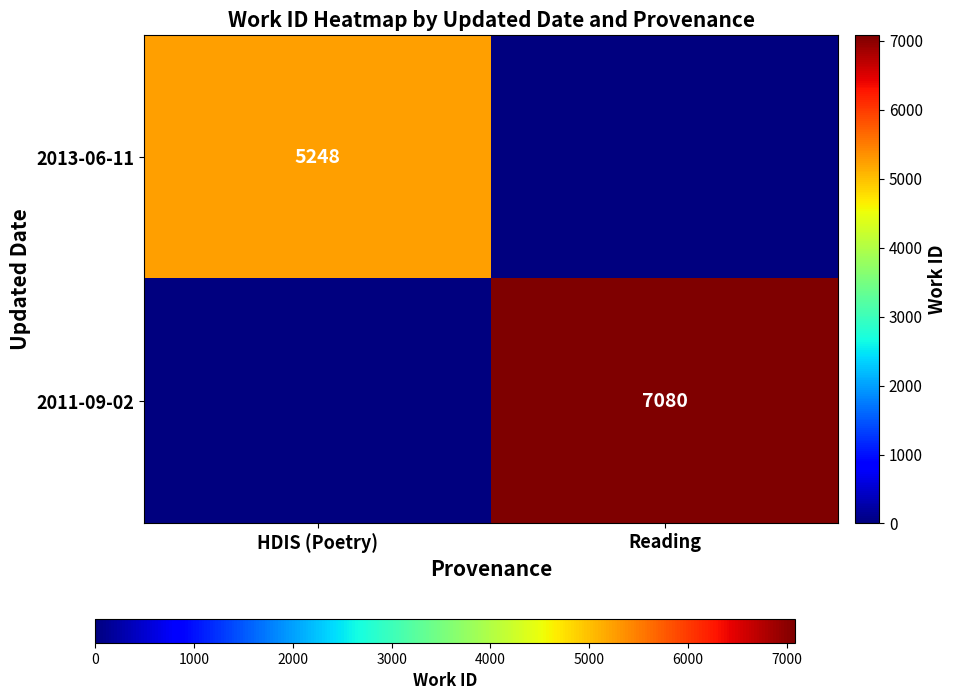

The 2011-09-02 series shows 7080 at Reading. True or false?

True